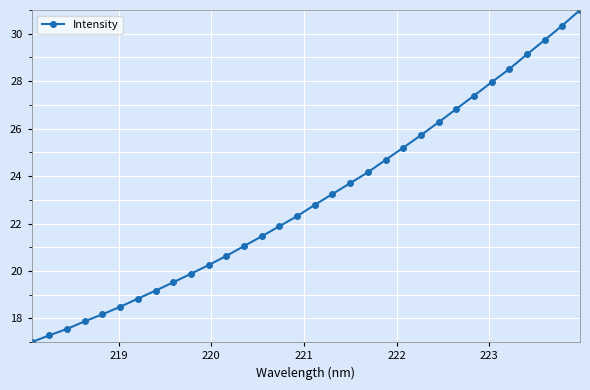

What is the value of the 32nd point from the left?

31.0